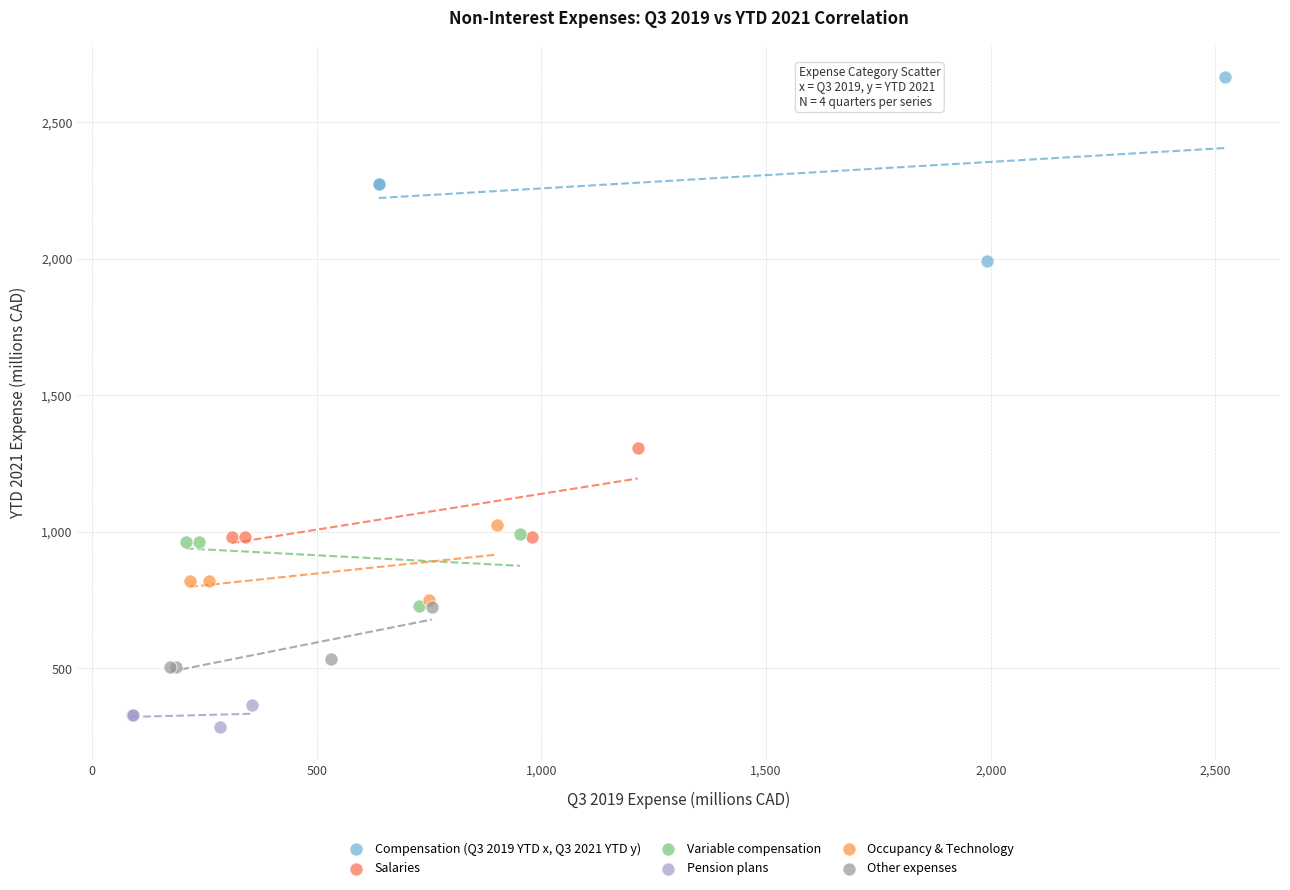

Which series has the widest spread of Y values?

Compensation (Q3 2019 YTD x, Q3 2021 YTD y)